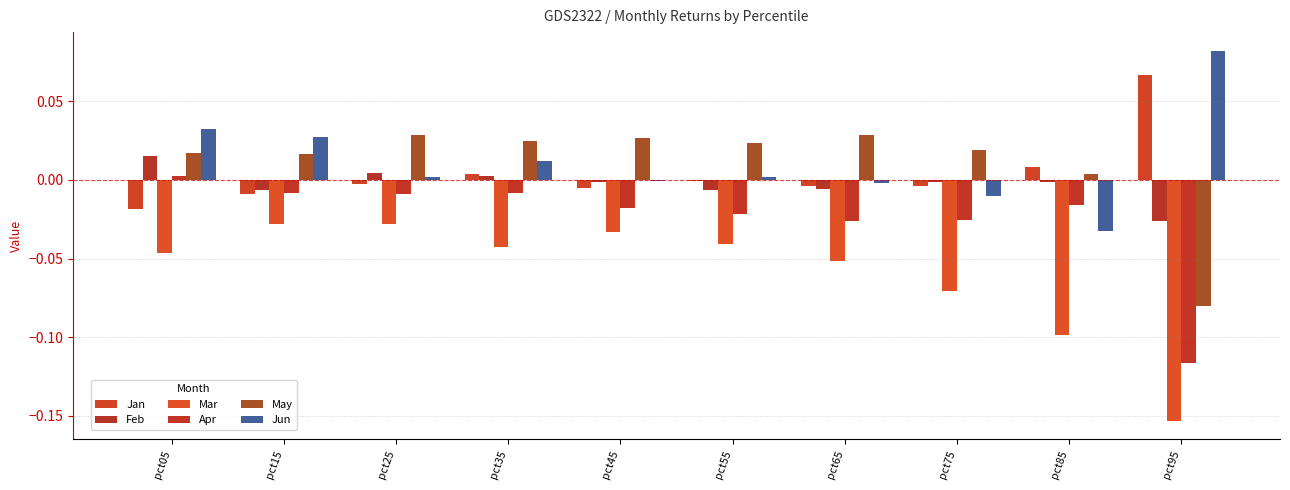

How many data points does each series have?

10